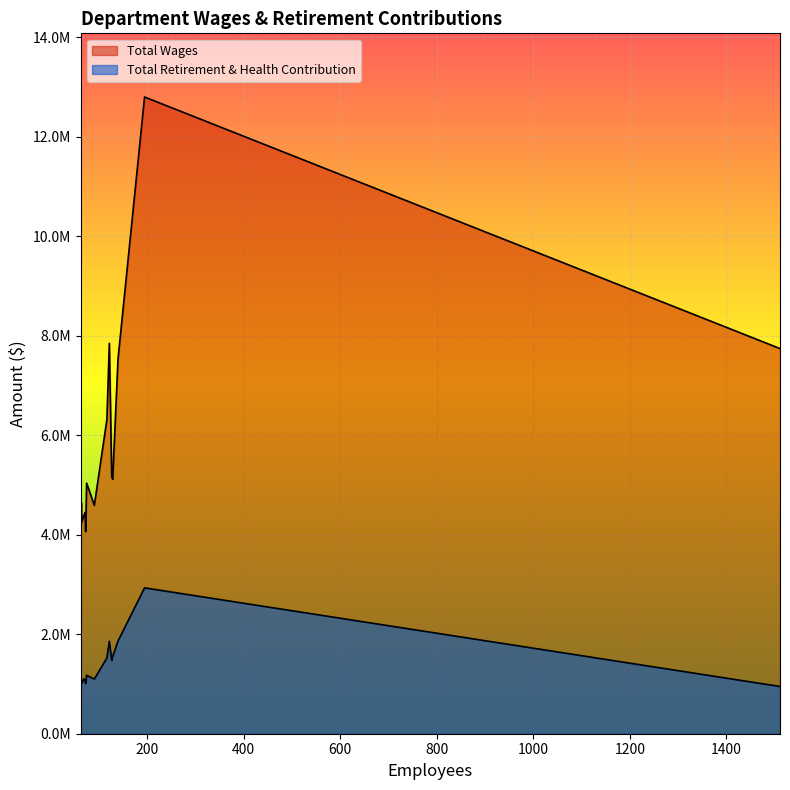

Does the chart display data point markers on the line(s)?

No